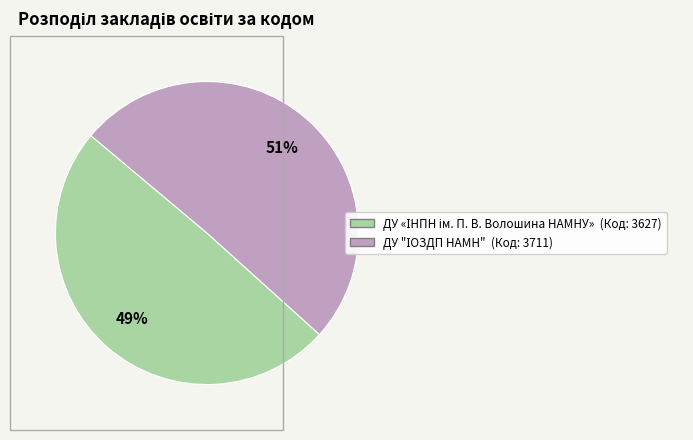

How many slices are in this pie chart?

2